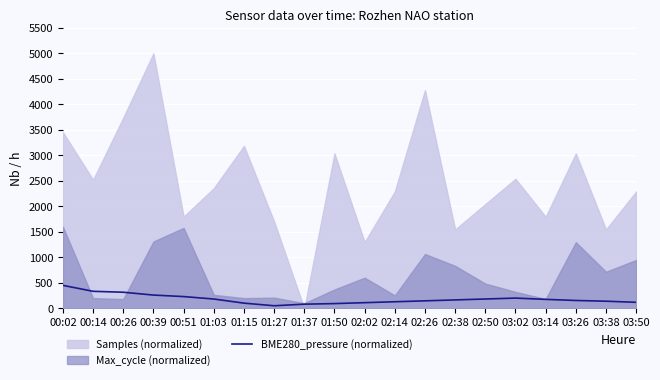

At which label does BME280_pressure (normalized) reach its peak?

00:02